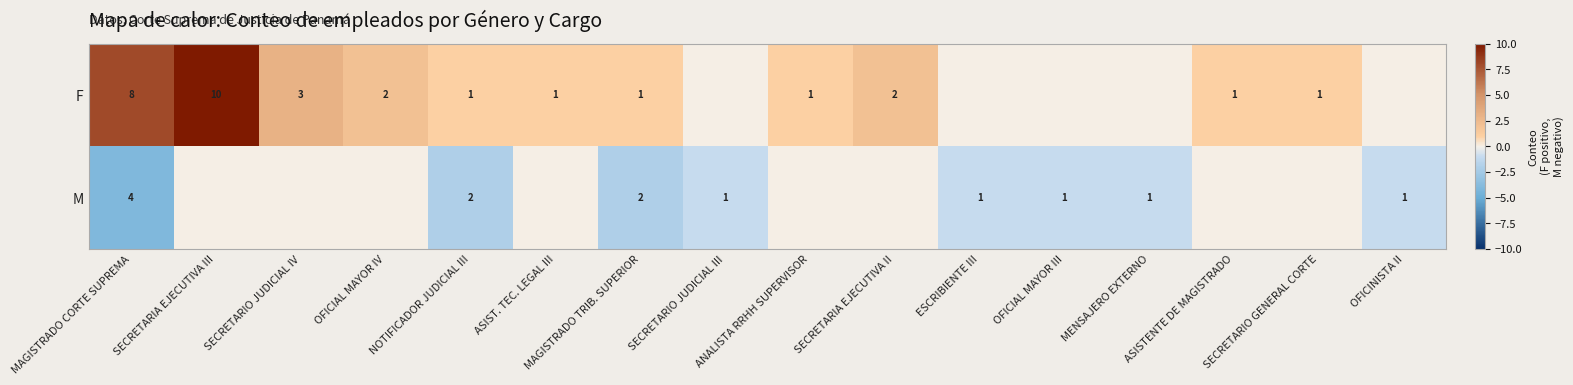

What is the maximum value shown in the chart?

10